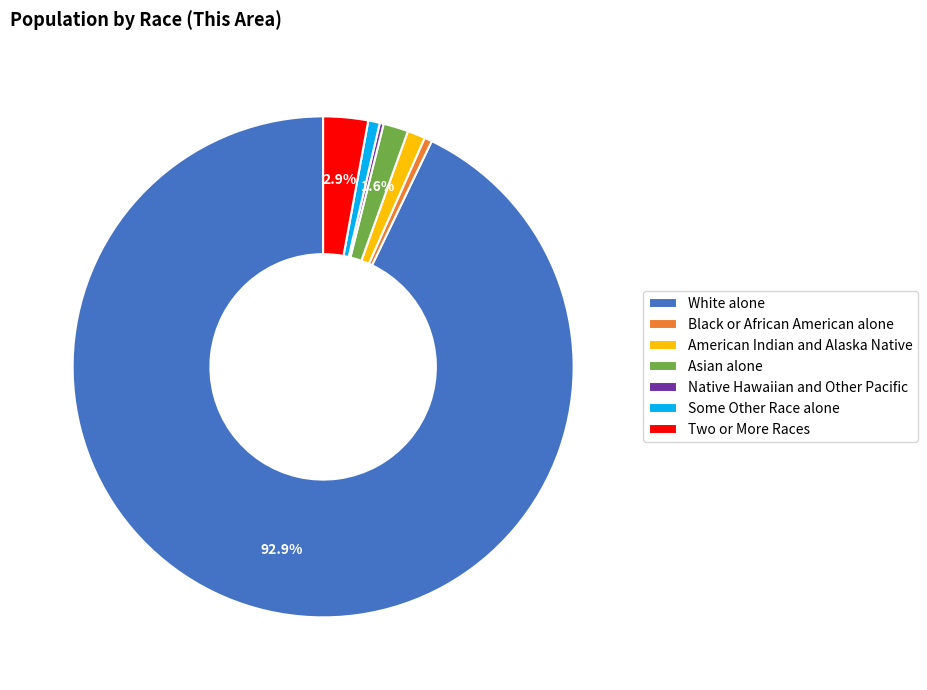

Is it true that American Indian and Alaska Native is 8% of the pie?

False